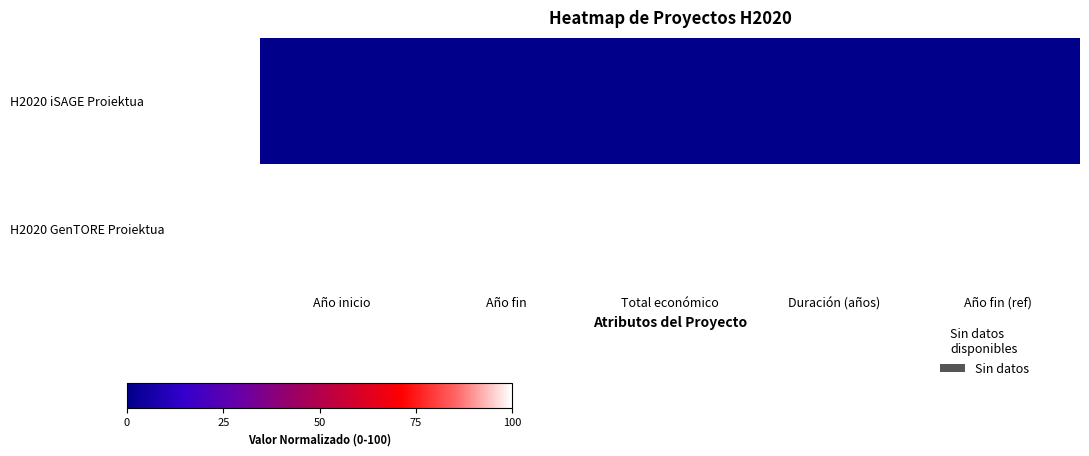

At how many categories does at least one series exceed 83?

5